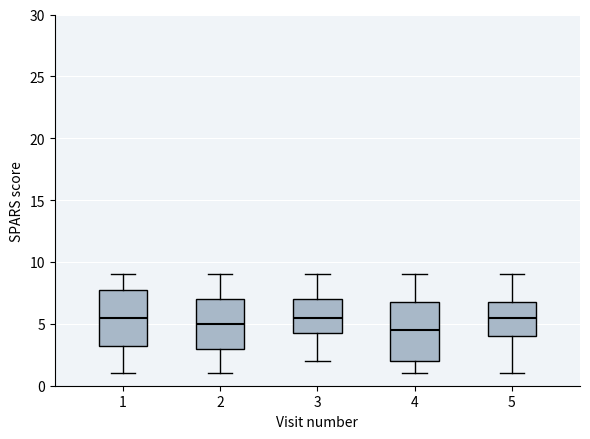

Reading left to right, read every box against the y-axis: the position of its median line, the range the box covers, and the ends of its whiskers. The values are not printed on the chart, so give them approximately, as read against the axis.

1: median 5.5, box 3.5 to 8.0, whiskers 1.0 to 9.0
2: median 5.0, box 3.0 to 7.0, whiskers 1.0 to 9.0
3: median 5.5, box 4.5 to 7.0, whiskers 2.0 to 9.0
4: median 4.5, box 2.0 to 7.0, whiskers 1.0 to 9.0
5: median 5.5, box 4.0 to 7.0, whiskers 1.0 to 9.0